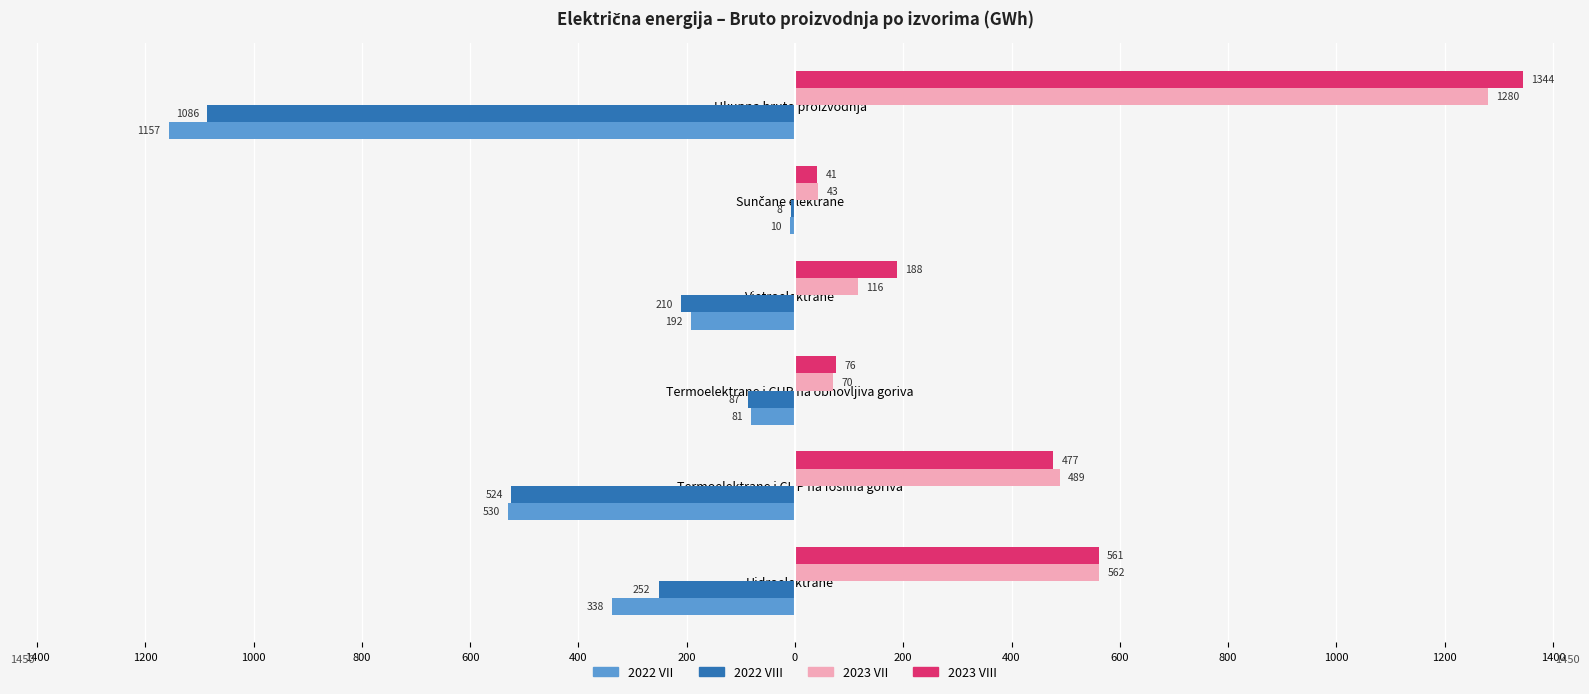

What is the greatest value displayed?

1344